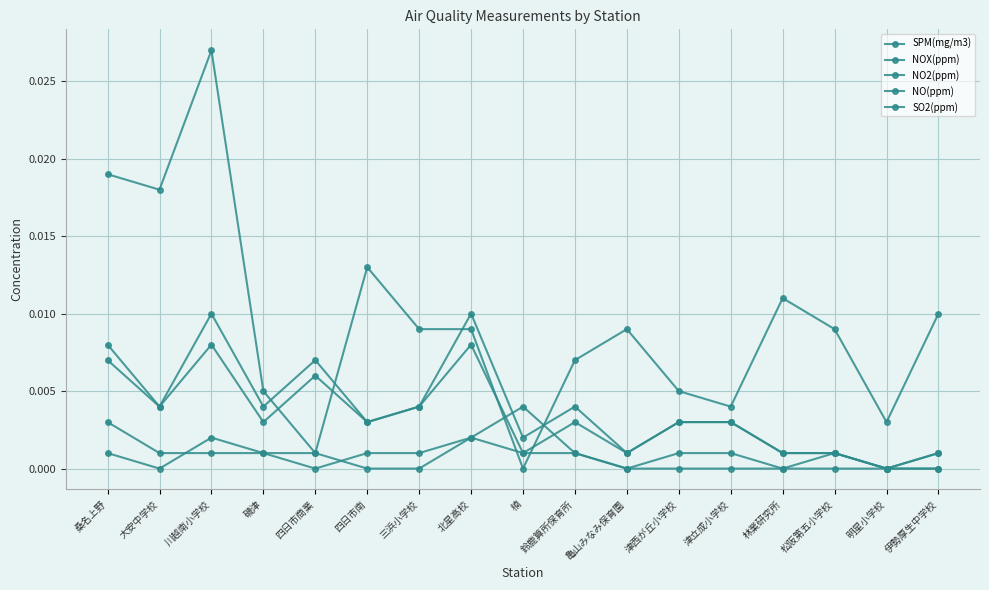

Does the chart have visible grid lines?

Yes